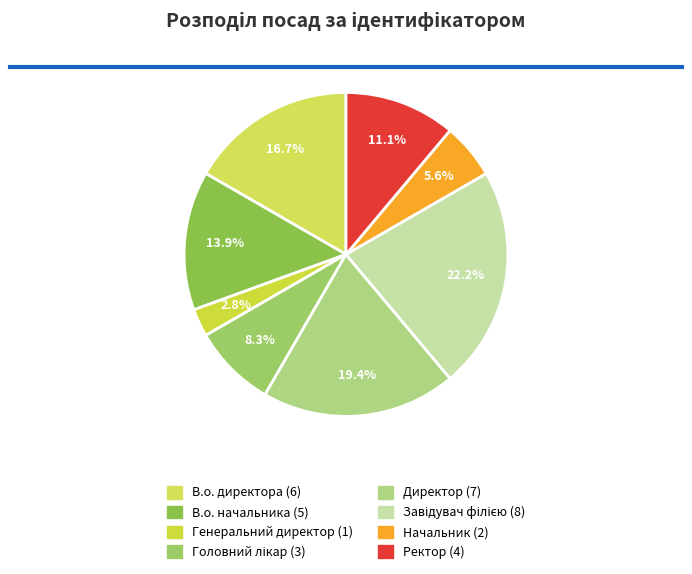

Is В.о. начальника the majority of the pie?

No